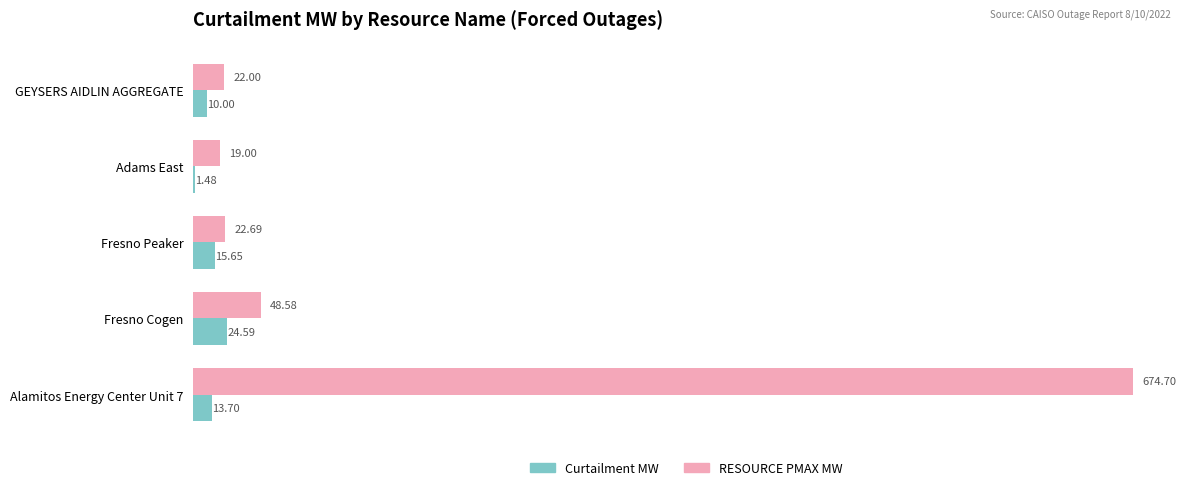

What is the sum of all Curtailment MW values?

65.4